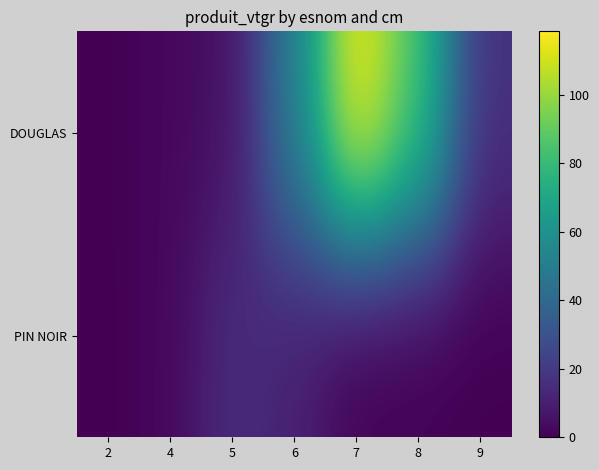

At how many categories does at least one series exceed 88?

1